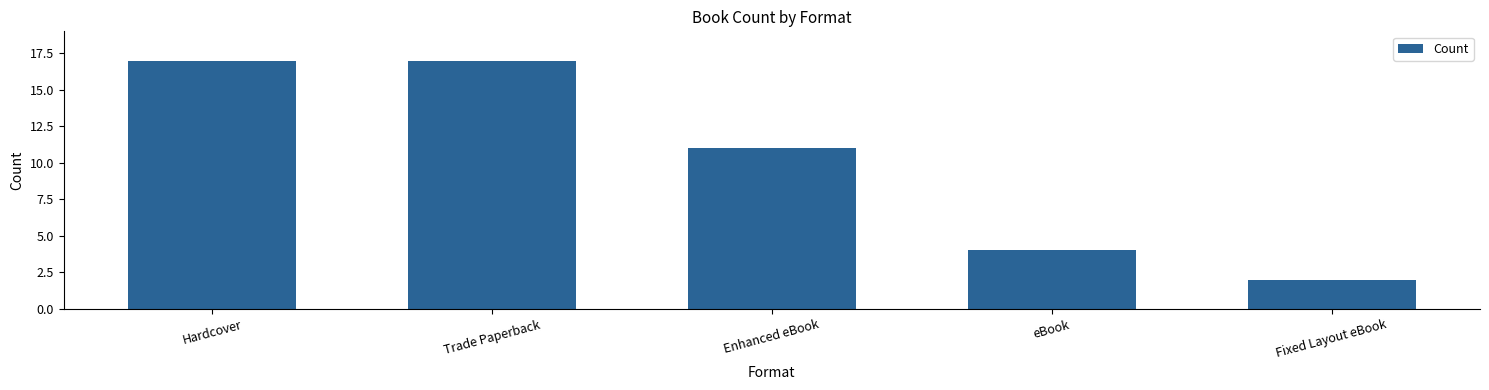

At which label does the data first exceed 11?

Hardcover